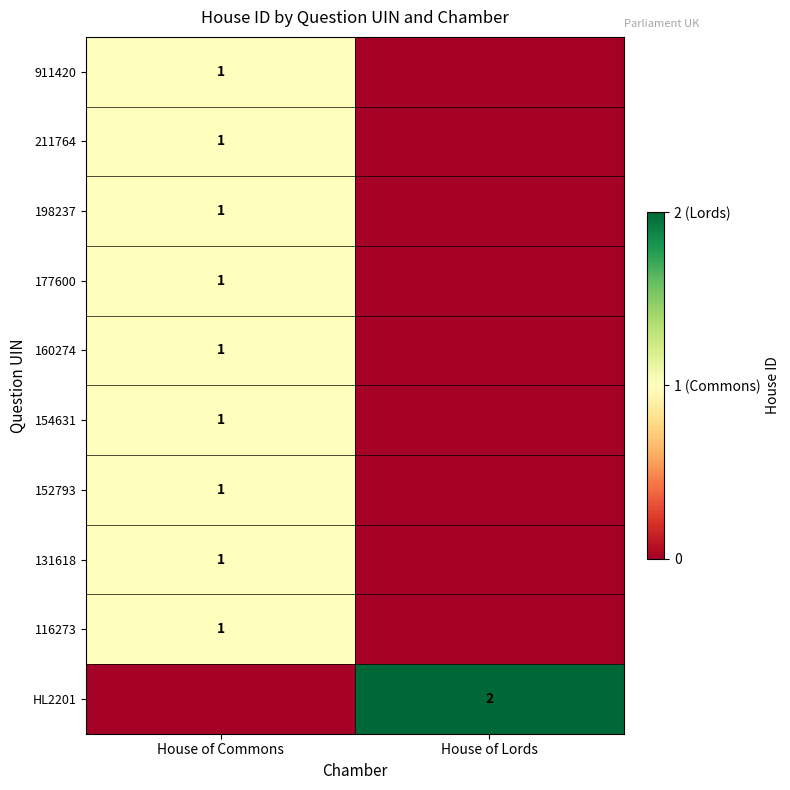

Is it true that 116273 equals 1 at House of Commons?

True